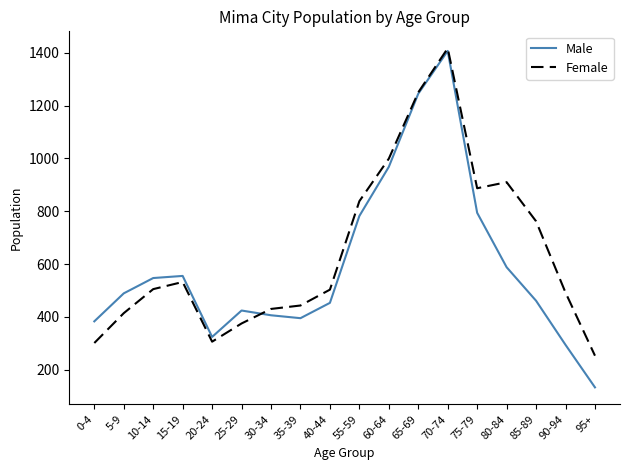

What is the difference between the Female values at 30-34 and 5-9?

16